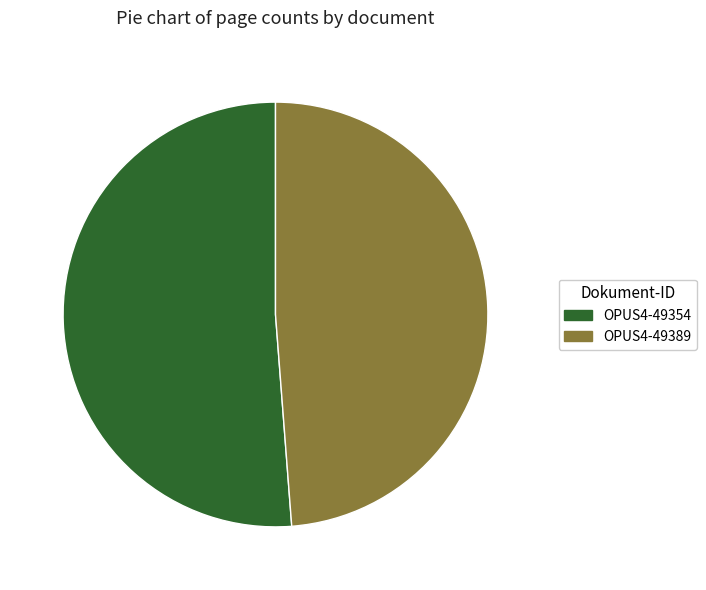

Do OPUS4-49389 and OPUS4-49354 together represent more than half of the pie?

Yes